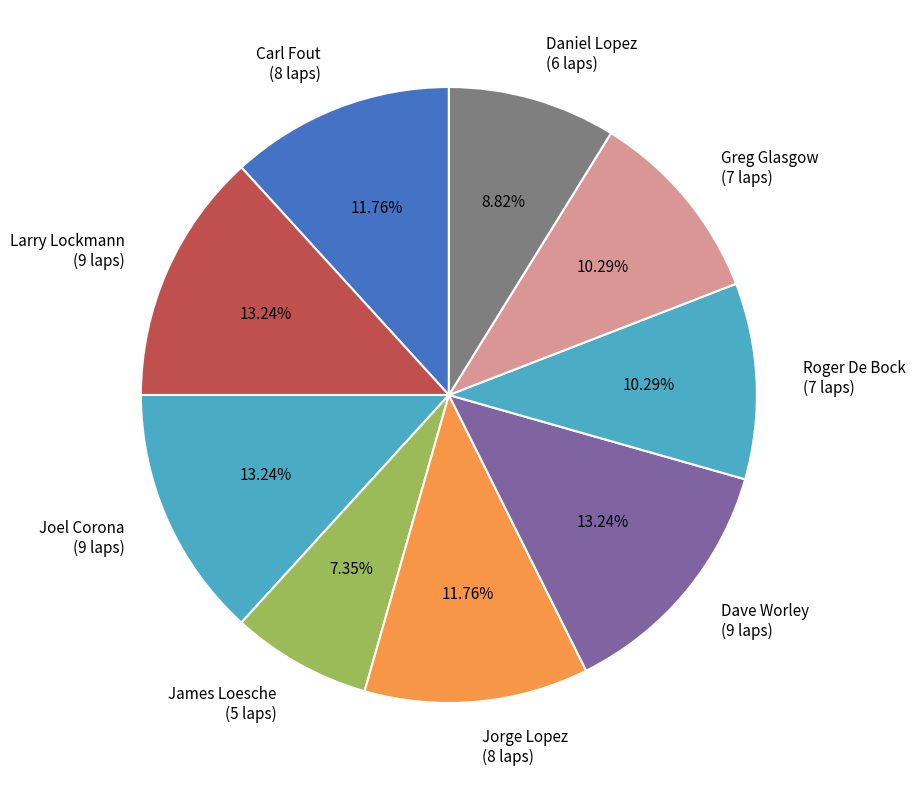

Which category has the smallest portion of the pie?

James Loesche